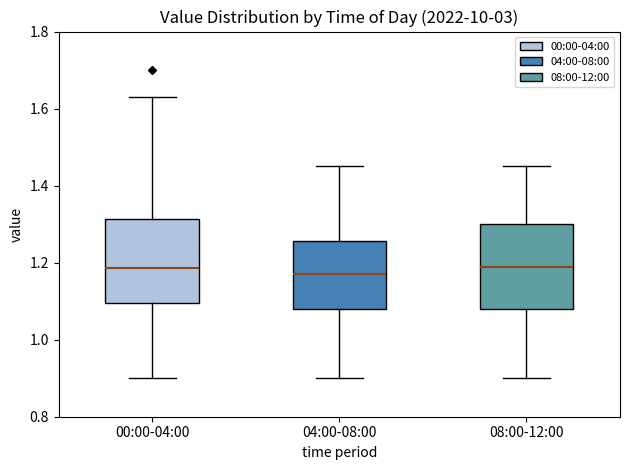

Where does the upper whisker of the box for 04:00-08:00 end on the y-axis? The values are not printed on the chart, so give them approximately, as read against the axis.

1.46